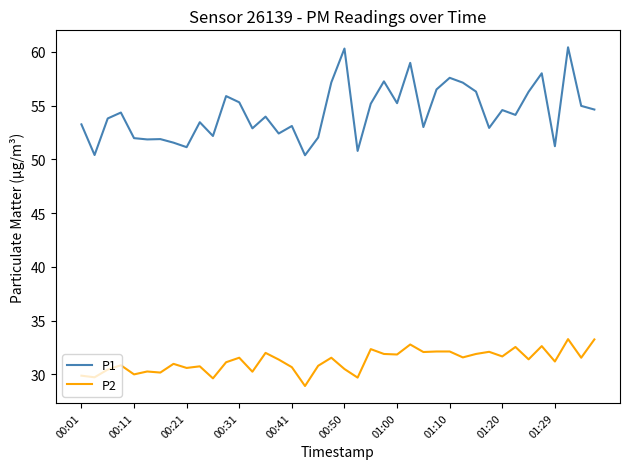

In P1, how many points are higher than both neighbors (excluding endpoints)?

13